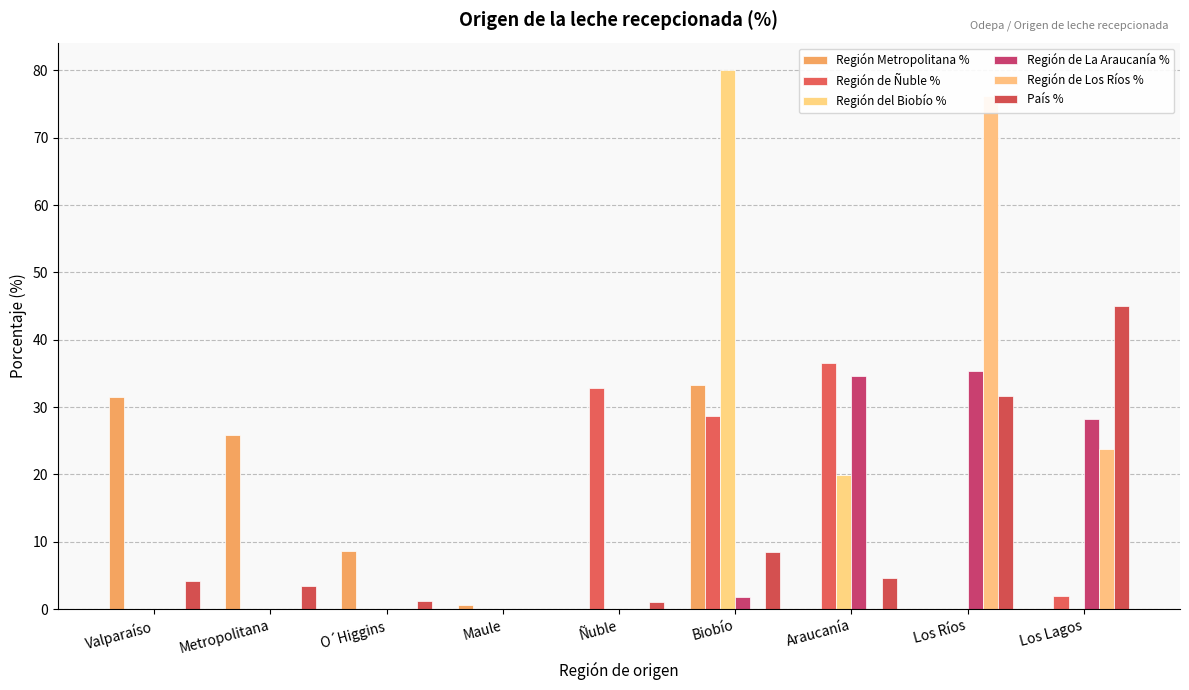

What are all the series names shown in the legend?

Región Metropolitana %, Región de Ñuble %, Región del Biobío %, Región de La Araucanía %, Región de Los Ríos %, País %